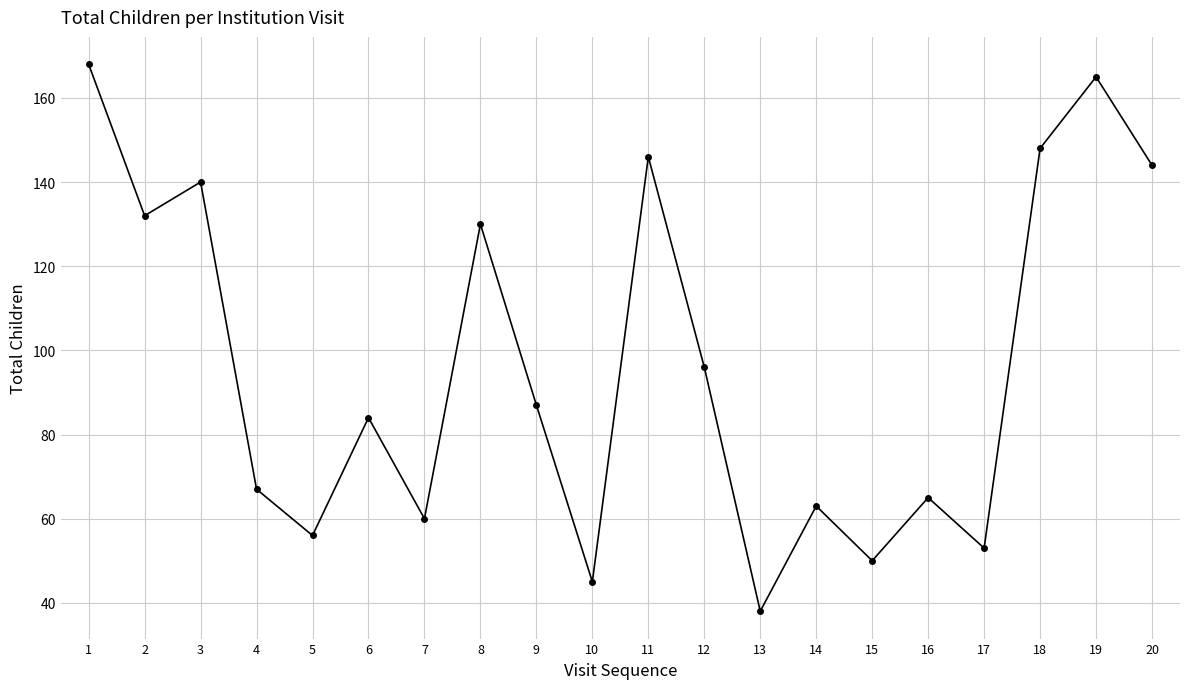

Where is the data nearest to the value 103?

12